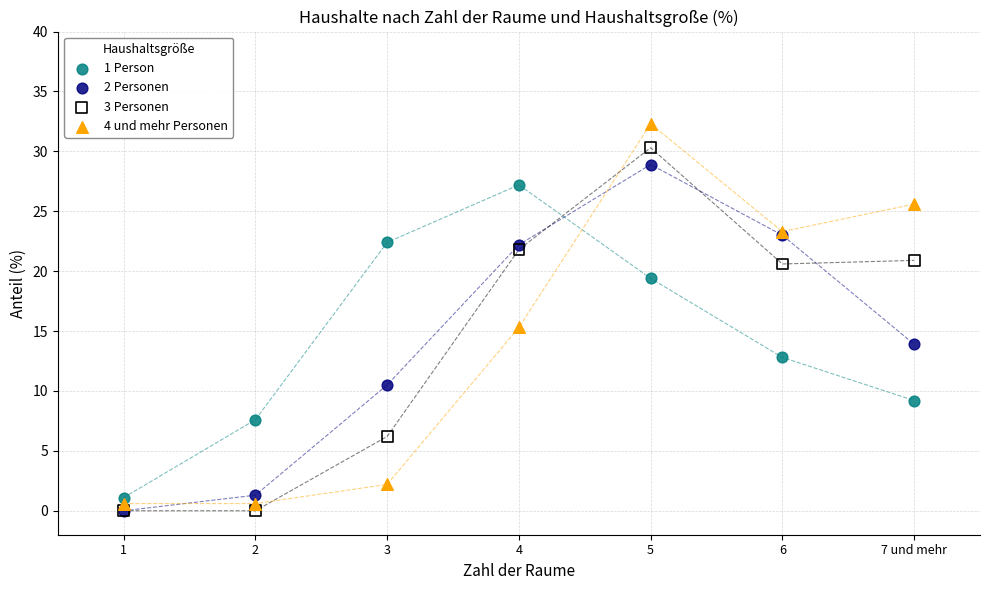

Across all series, what Y value is closest to 16?

15.3